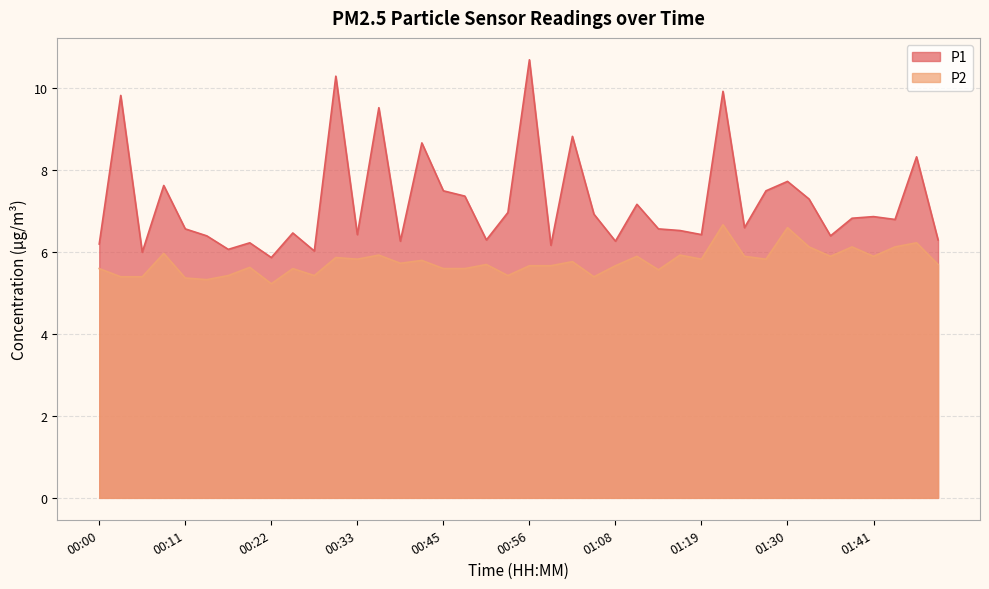

Which has a higher value, 01:14 or 00:19?

01:14